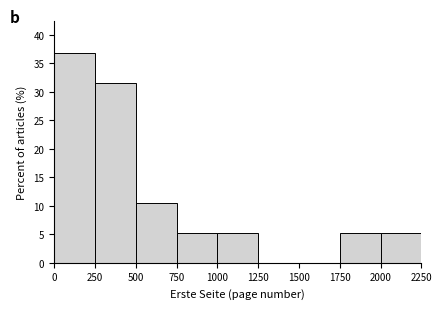

Reading left to right, transcribe this chart: for each bar, give the range it covers on the x-axis and its height. The values are not printed on the chart, so give them approximately, as read against the axis.

0 to 250: 37.0
250 to 500: 31.5
500 to 750: 10.5
750 to 1000: 5.5
1000 to 1250: 5.5
1250 to 1500: 0
1500 to 1750: 0
1750 to 2000: 5.5
2000 to 2250: 5.5